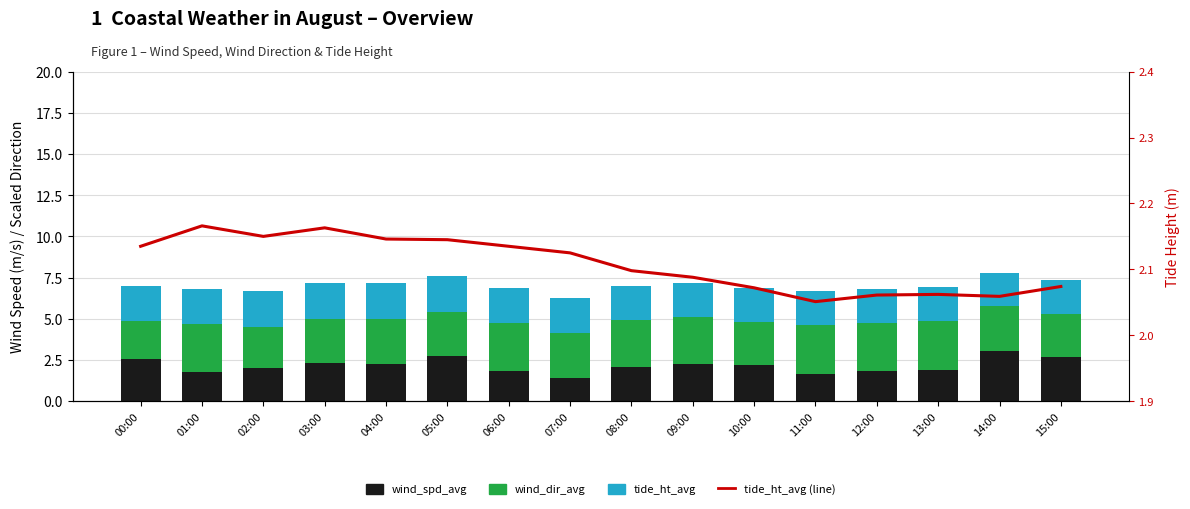

Reading left to right, list all the values displayed in this chart.

wind_spd_avg: 00:00=2.5	01:00=1.8	02:00=2.0	03:00=2.3	04:00=2.3	05:00=2.7	06:00=1.8	07:00=1.4	08:00=2.1	09:00=2.2	10:00=2.2	11:00=1.6	12:00=1.8	13:00=1.9	14:00=3.0	15:00=2.7
wind_dir_avg: 00:00=2.3	01:00=2.9	02:00=2.5	03:00=2.7	04:00=2.7	05:00=2.7	06:00=2.9	07:00=2.8	08:00=2.9	09:00=2.9	10:00=2.6	11:00=3.0	12:00=2.9	13:00=2.9	14:00=2.7	15:00=2.6
tide_ht_avg: 00:00=2.1	01:00=2.2	02:00=2.1	03:00=2.2	04:00=2.1	05:00=2.1	06:00=2.1	07:00=2.1	08:00=2.1	09:00=2.1	10:00=2.1	11:00=2.1	12:00=2.1	13:00=2.1	14:00=2.1	15:00=2.1
tide_ht_avg (line): 00:00=2.1	01:00=2.2	02:00=2.1	03:00=2.2	04:00=2.1	05:00=2.1	06:00=2.1	07:00=2.1	08:00=2.1	09:00=2.1	10:00=2.1	11:00=2.1	12:00=2.1	13:00=2.1	14:00=2.1	15:00=2.1